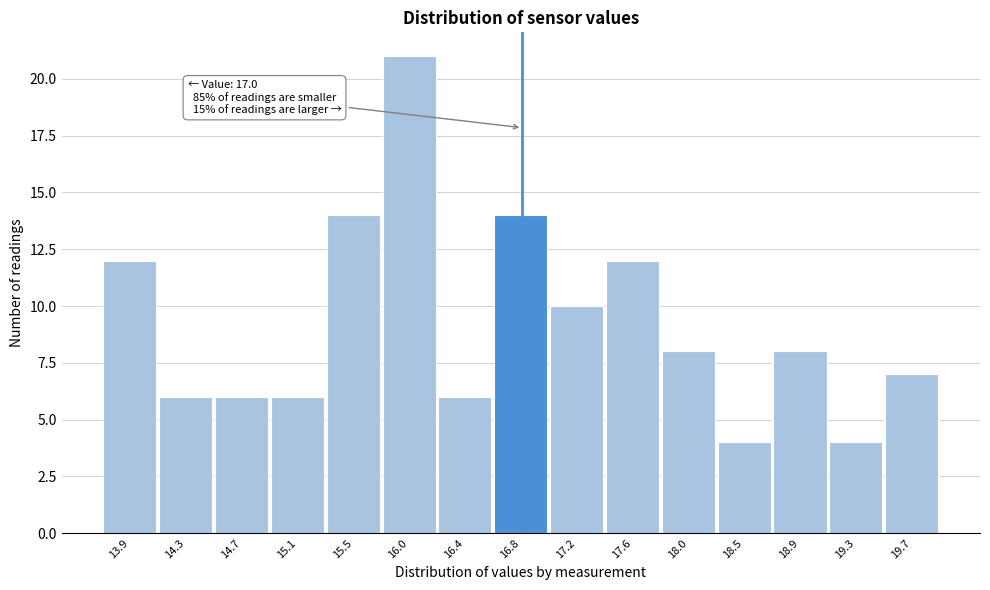

Reading left to right, what are all the values shown in this chart?

13.9=12	14.3=6	14.7=6	15.1=6	15.5=14	16.0=21	16.4=6	16.8=14	17.2=10	17.6=12	18.0=8	18.5=4	18.9=8	19.3=4	19.7=7